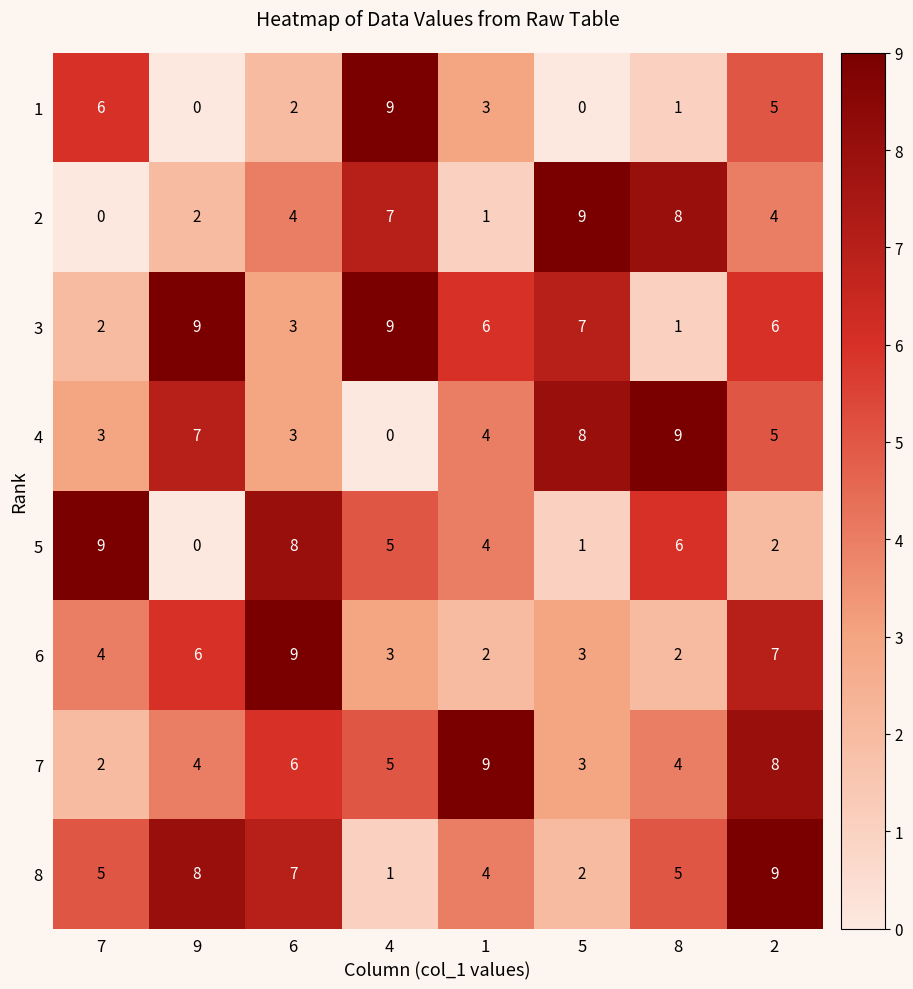

How many data points in 5 are less than 5?

4